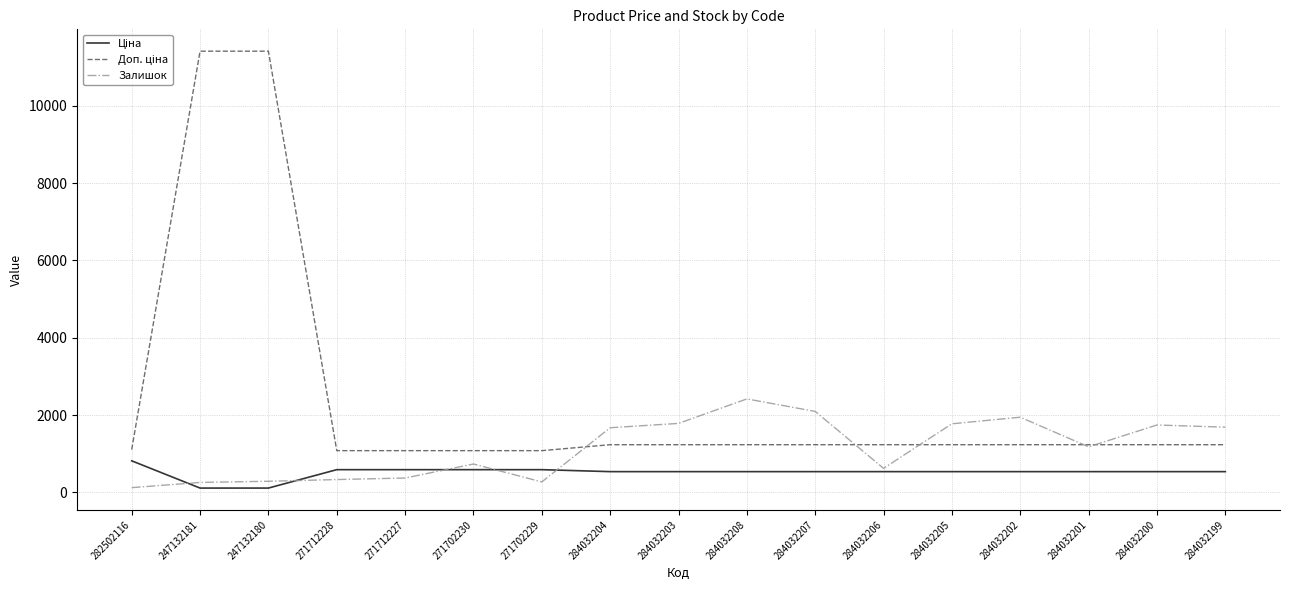

Which series changed the most between 284032208 and 284032202?

Залишок